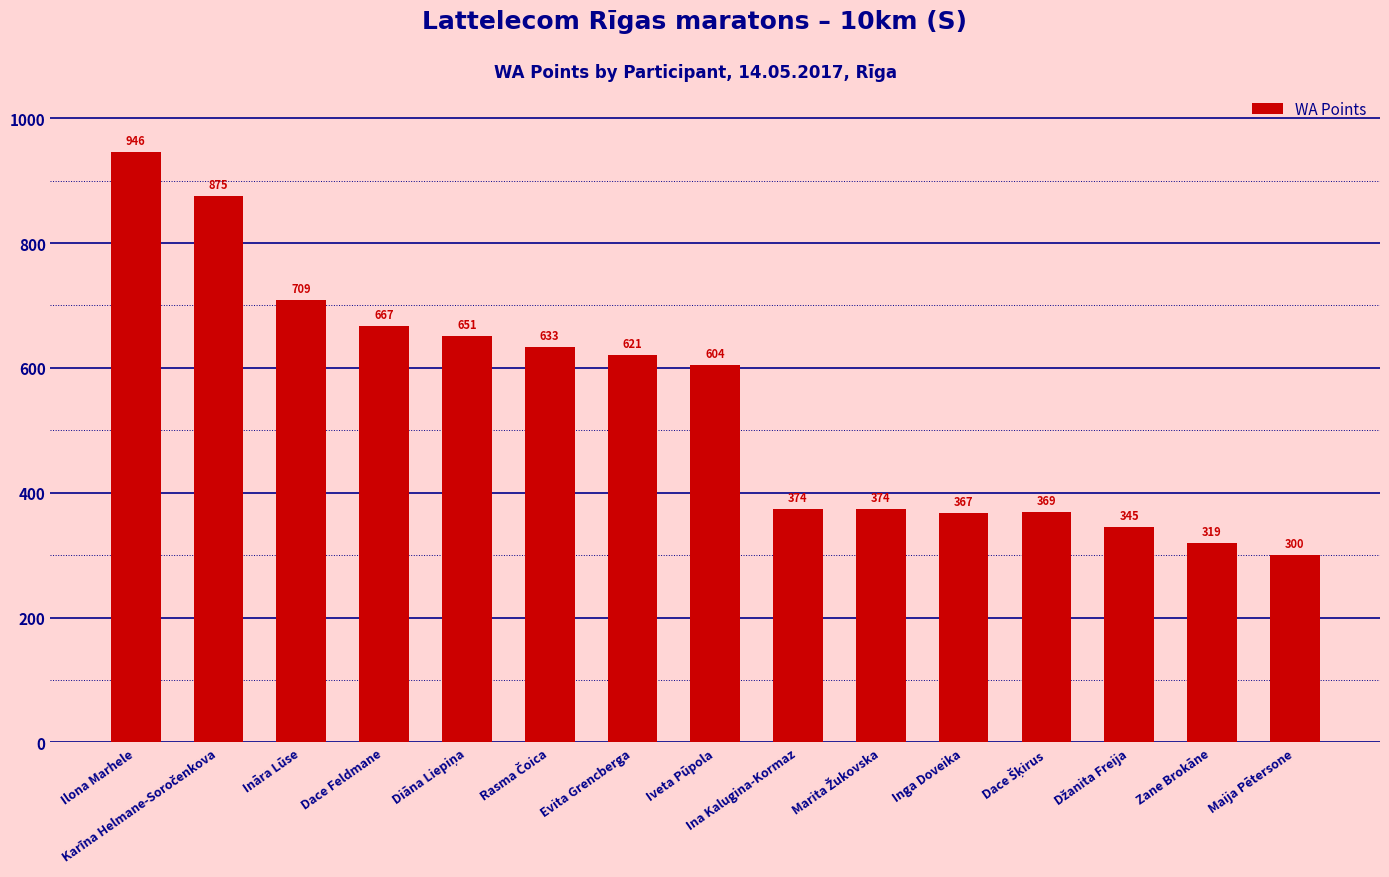

At which category does the chart reach its peak across all series?

Ilona Marhele